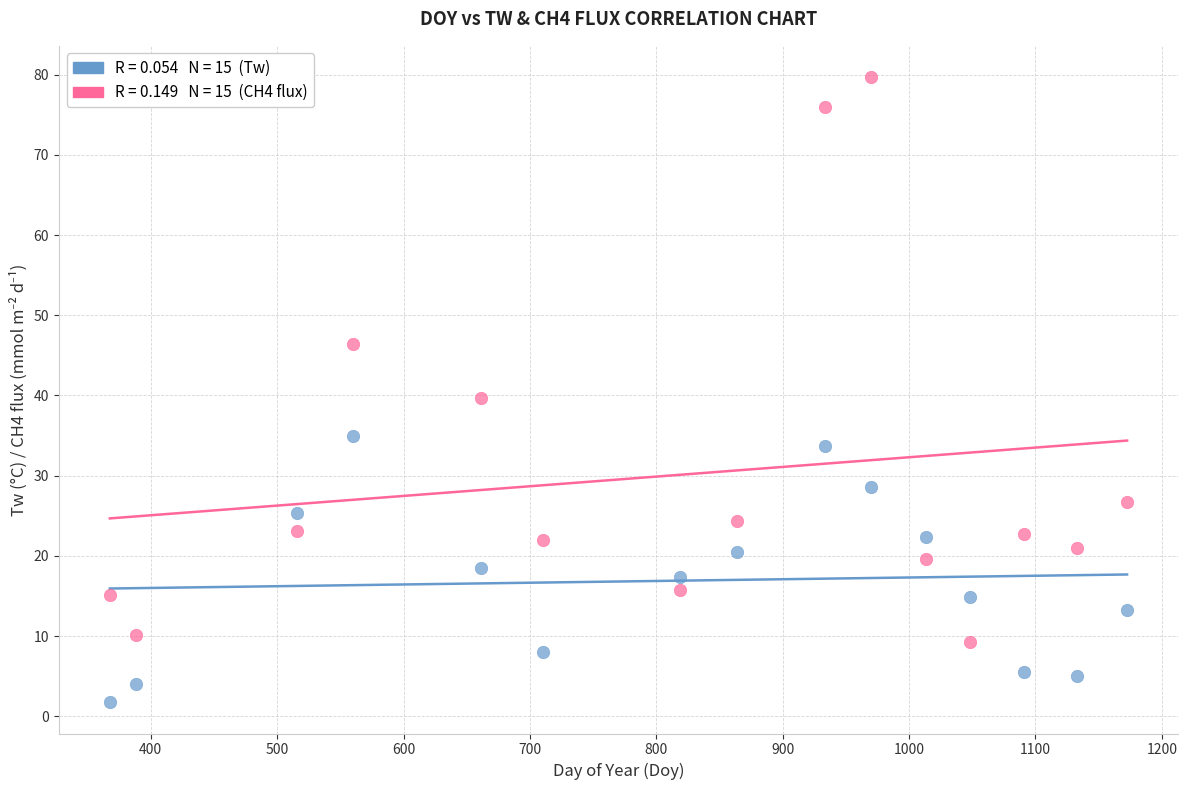

Across all data points, what is the range of Y values (max minus min)?

77.9